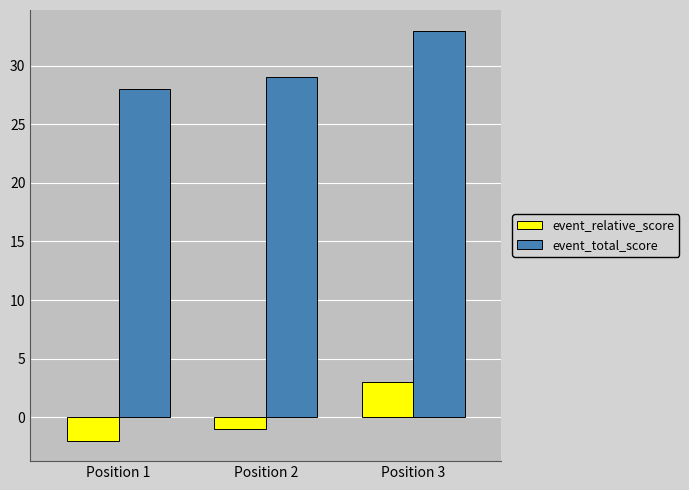

Count the event_relative_score values in the range -2 to 3.

3